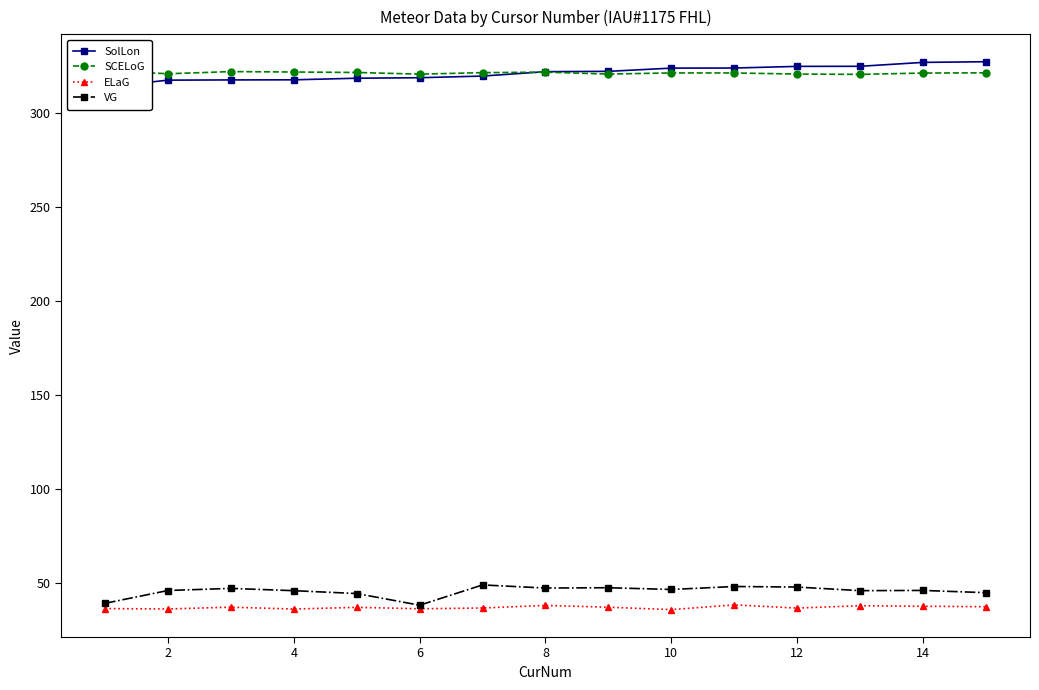

True or false: ELaG and VG cross at least once.

False